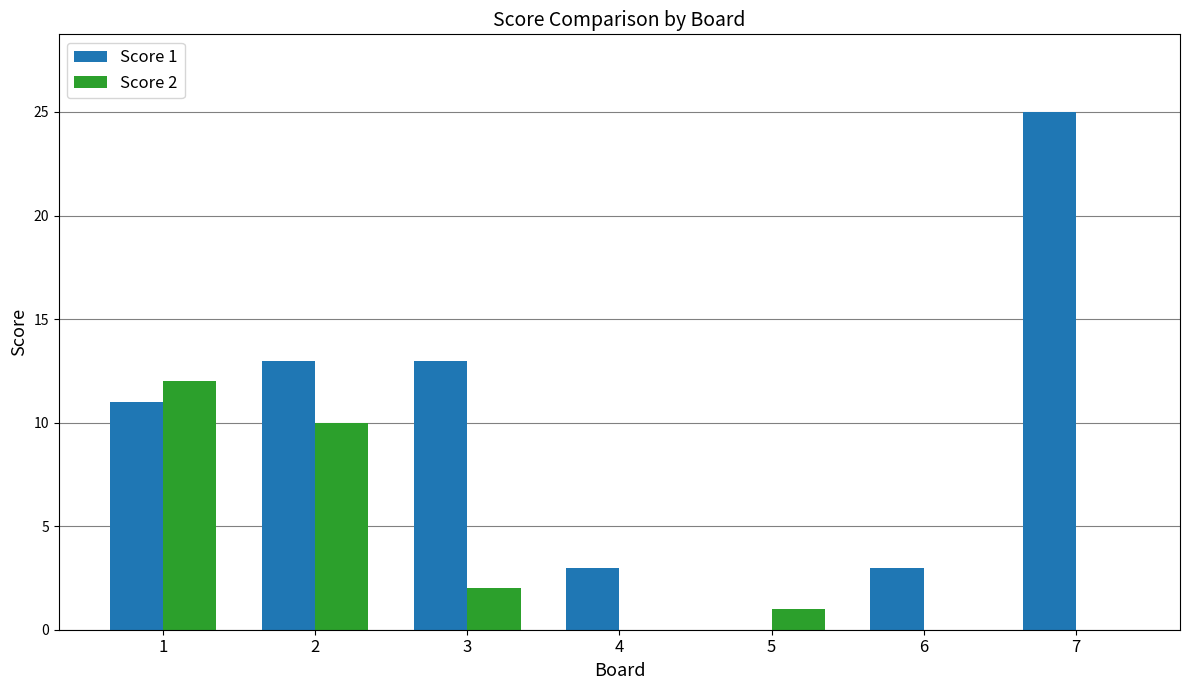

Which series changed the most between 3 and 7?

Score 1